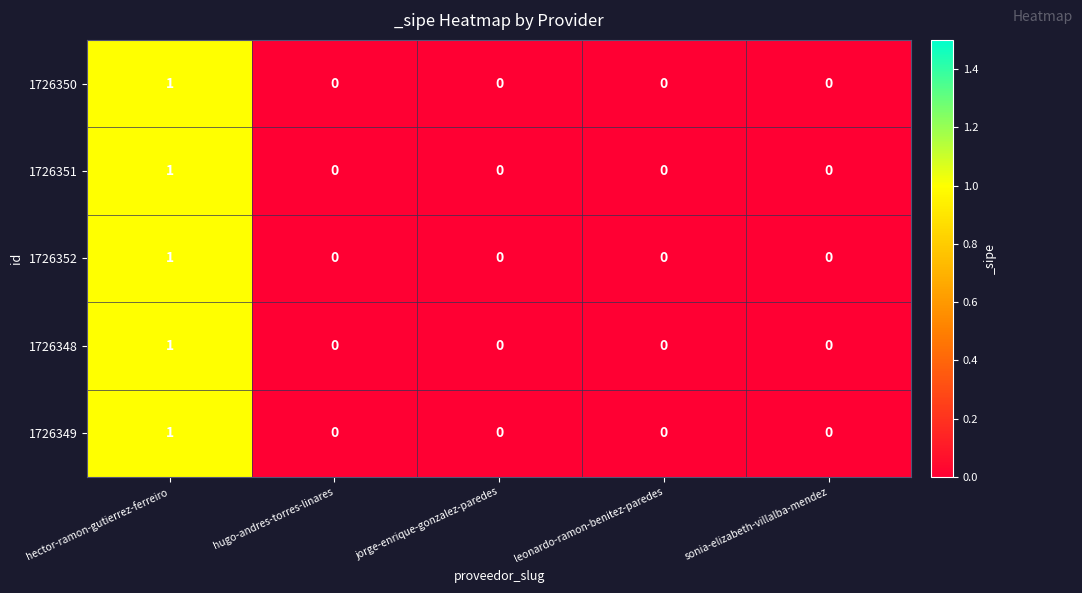

At which category is the sum across all series the highest?

hector-ramon-gutierrez-ferreiro